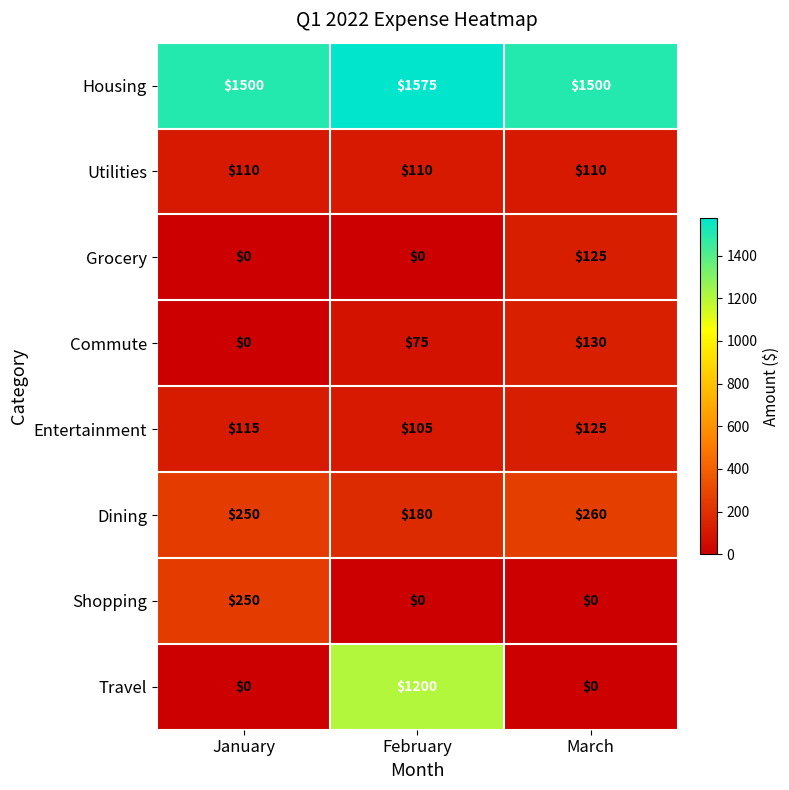

Rank the categories by Commute value from highest to lowest.

March, February, January